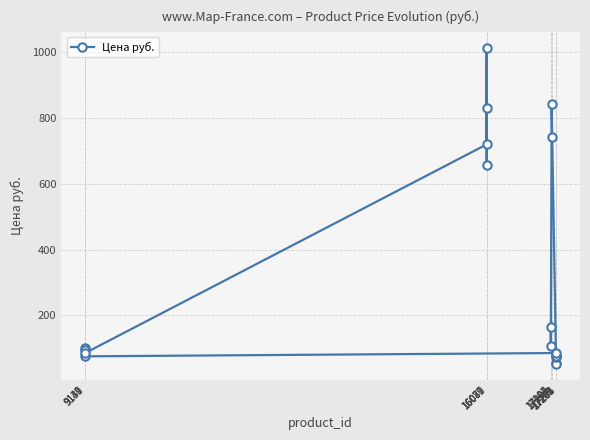

Reading right to left, transcribe all the data shown in this chart.

830	657	1013	719	86	96	101	76	86	76	73	76	52	57	842	742	106	165